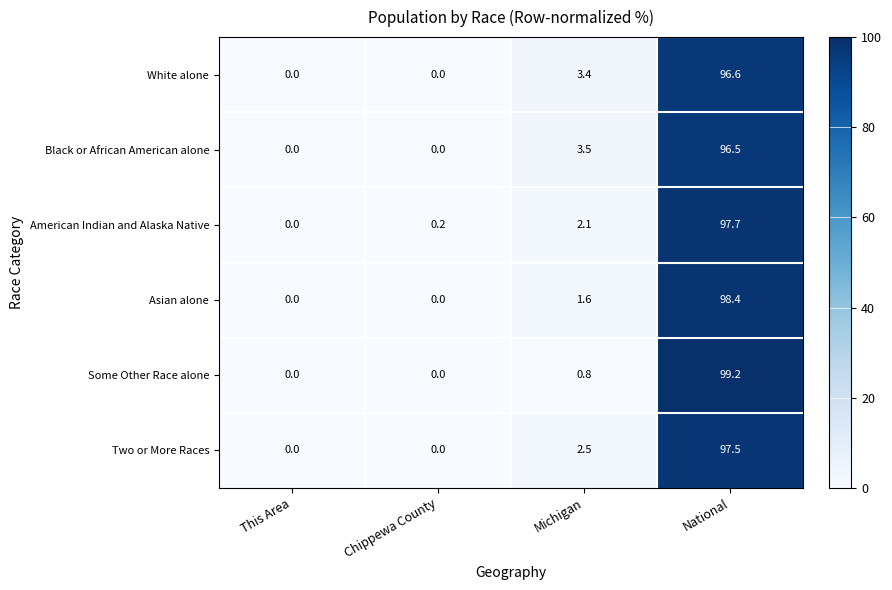

Reading right to left, transcribe all the data shown in this chart.

White alone: 96.6	3.4	0.0	0.0
Black or African American alone: 96.5	3.5	0.0	0.0
American Indian and Alaska Native: 97.7	2.1	0.2	0.0
Asian alone: 98.4	1.6	0.0	0.0
Some Other Race alone: 99.2	0.8	0.0	0.0
Two or More Races: 97.5	2.5	0.0	0.0